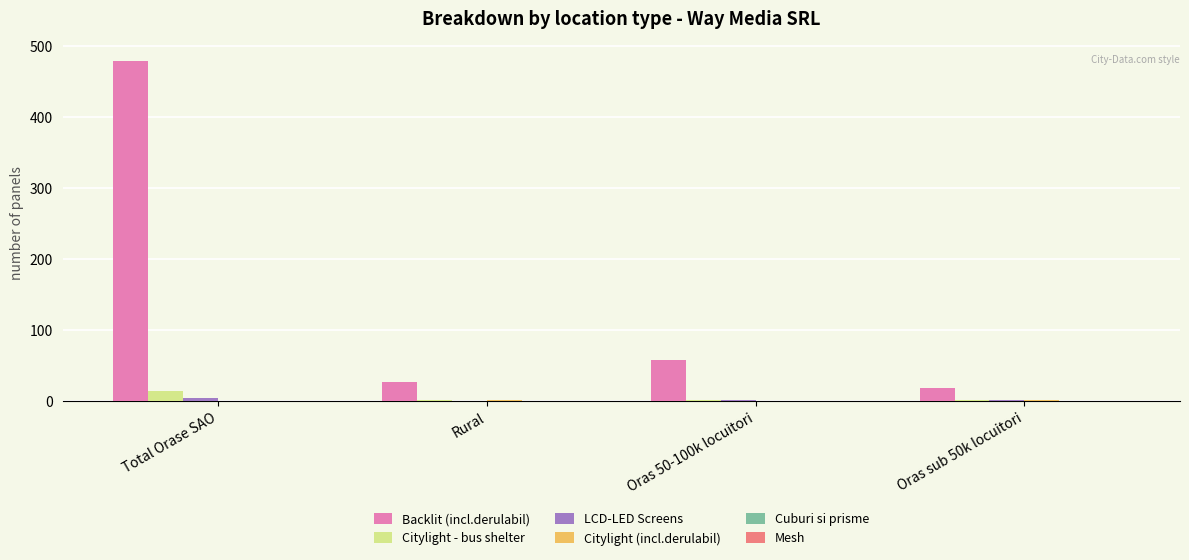

Which series has the largest total across all categories?

Backlit (incl.derulabil)